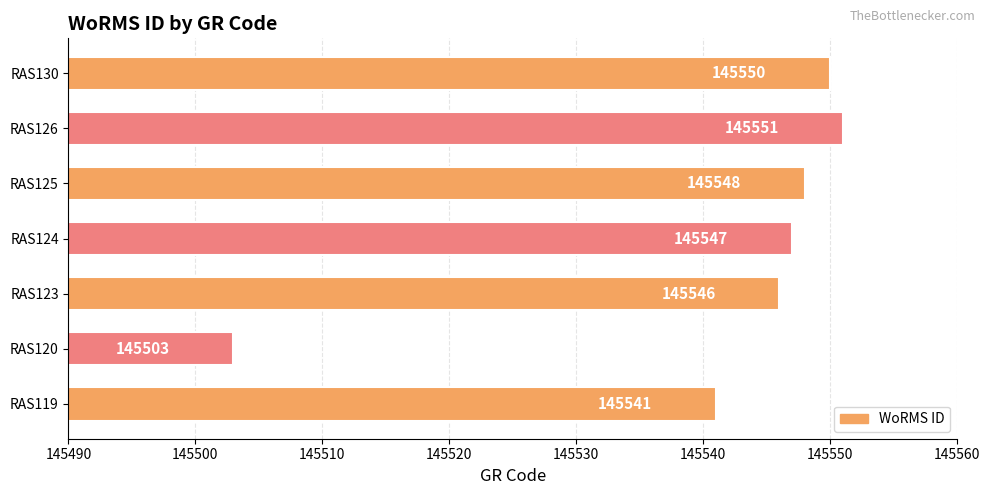

How many series are shown in this chart?

1